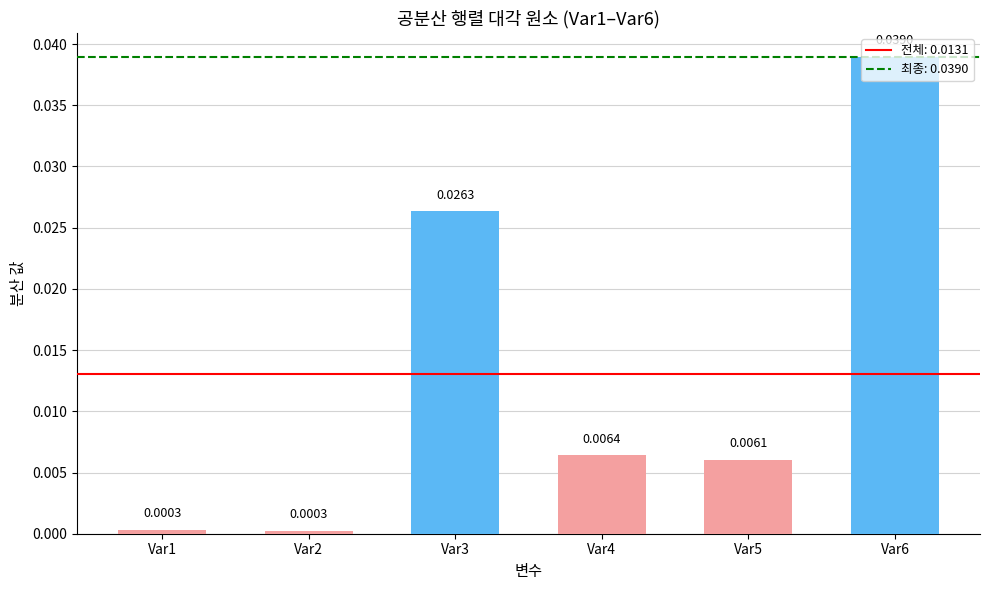

Between Var4 and Var3, which is larger?

Var3